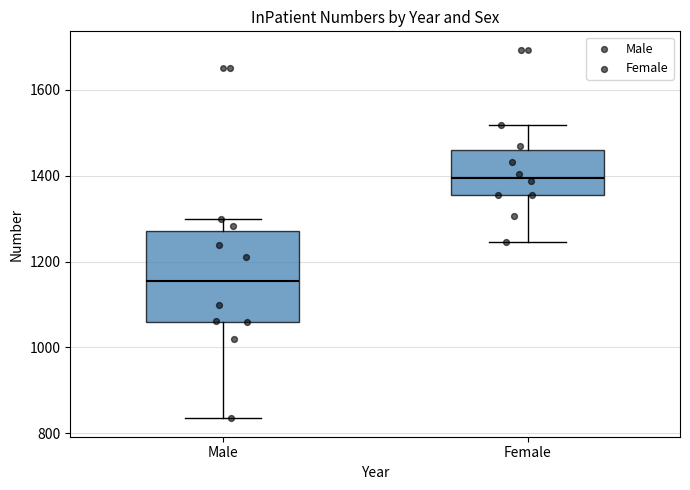

Where does the median line of the box for Female sit on the y-axis? The values are not printed on the chart, so give them approximately, as read against the axis.

1400